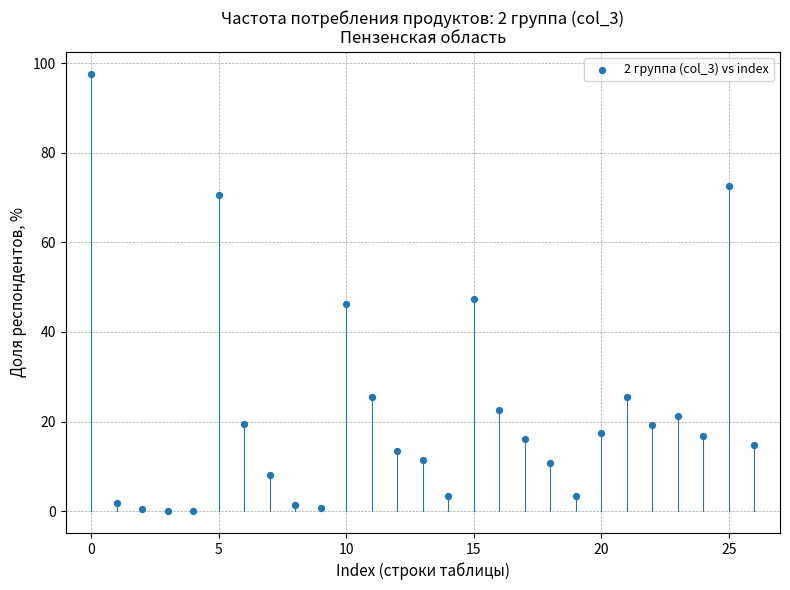

What is the range of Y values (max minus min)?

97.7